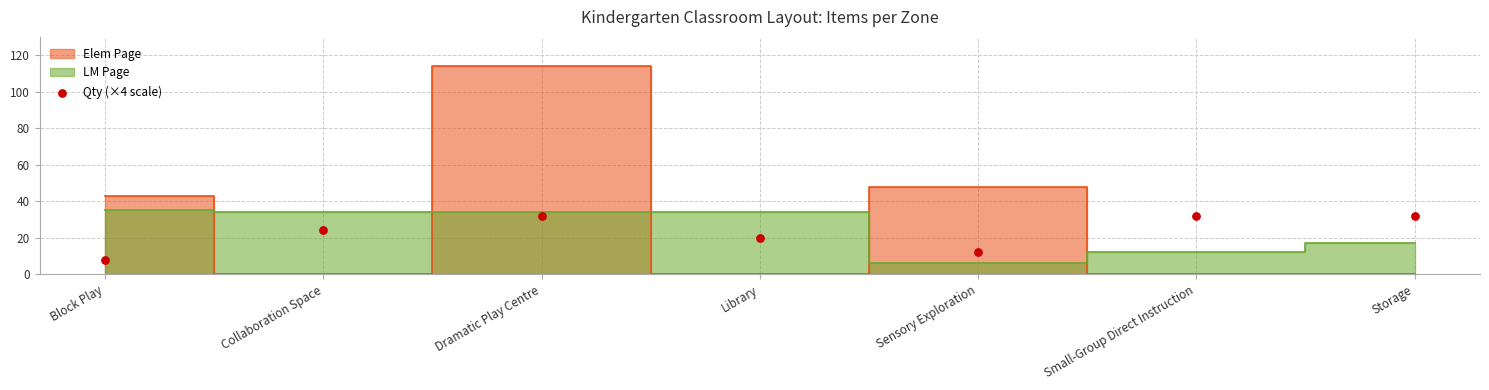

What is the range of Y values (max minus min)?

24